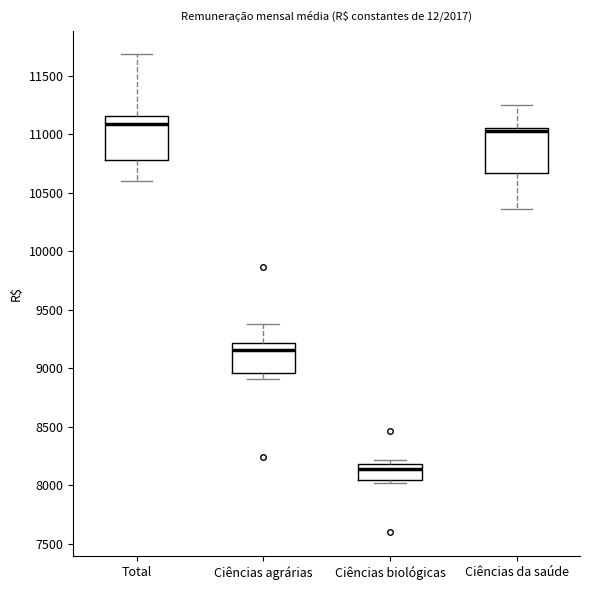

Where does the median line of the box for Total sit on the y-axis? The values are not printed on the chart, so give them approximately, as read against the axis.

11100